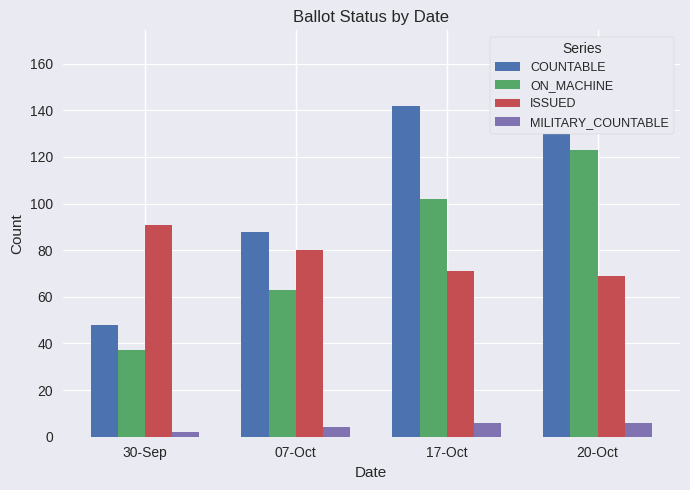

Reading right to left, transcribe all the data shown in this chart.

COUNTABLE: 20-Oct=166	17-Oct=142	07-Oct=88	30-Sep=48
ON_MACHINE: 20-Oct=123	17-Oct=102	07-Oct=63	30-Sep=37
ISSUED: 20-Oct=69	17-Oct=71	07-Oct=80	30-Sep=91
MILITARY_COUNTABLE: 20-Oct=6	17-Oct=6	07-Oct=4	30-Sep=2